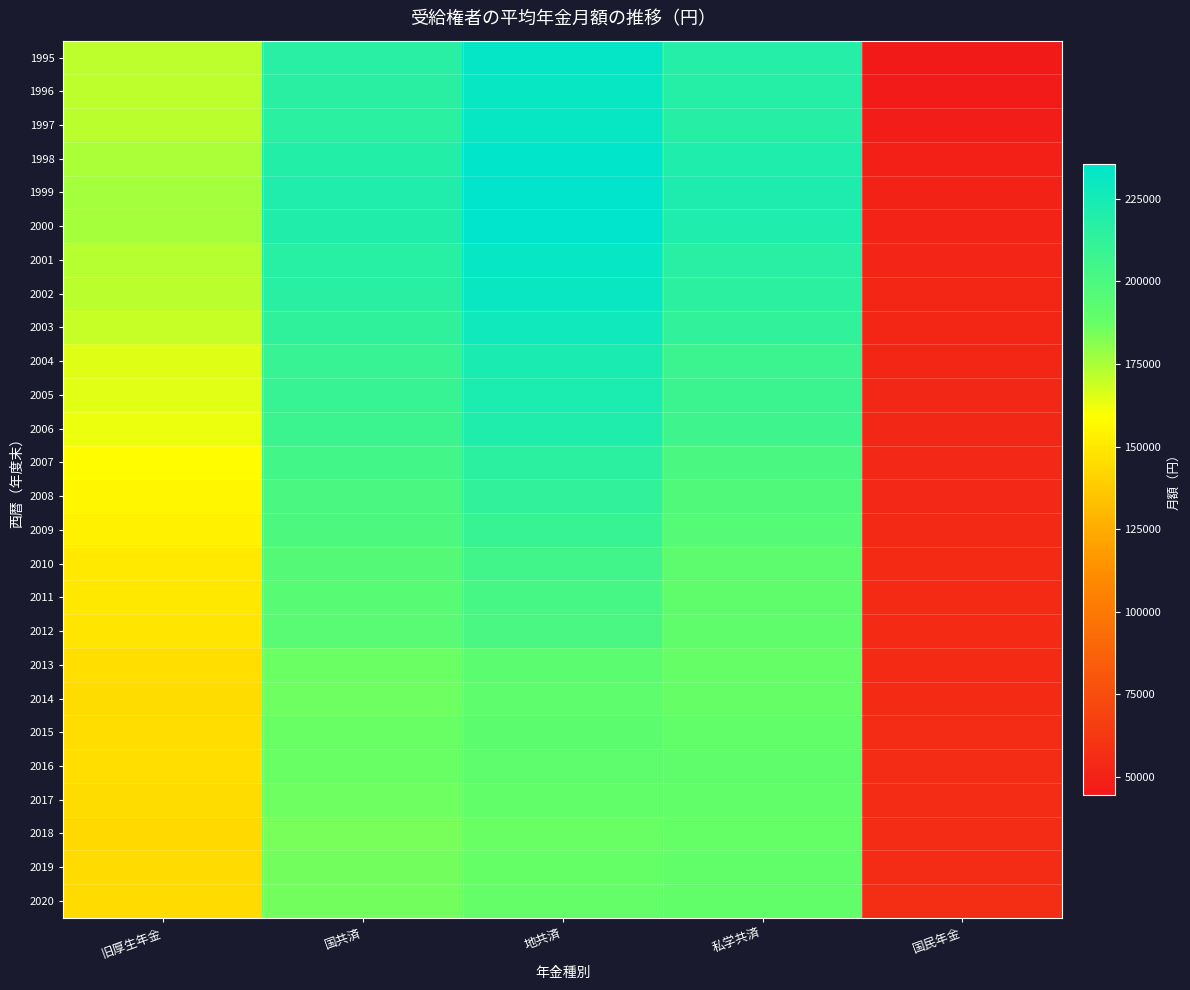

Which series has the largest range (max minus min)?

1995